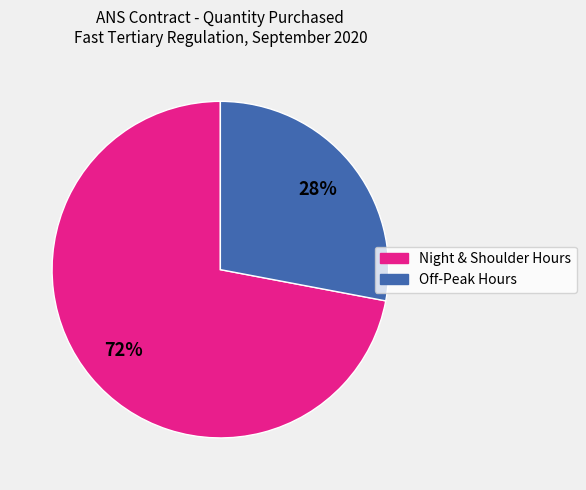

To the nearest percent, what is the difference between the largest and smallest slice percentages?

44%